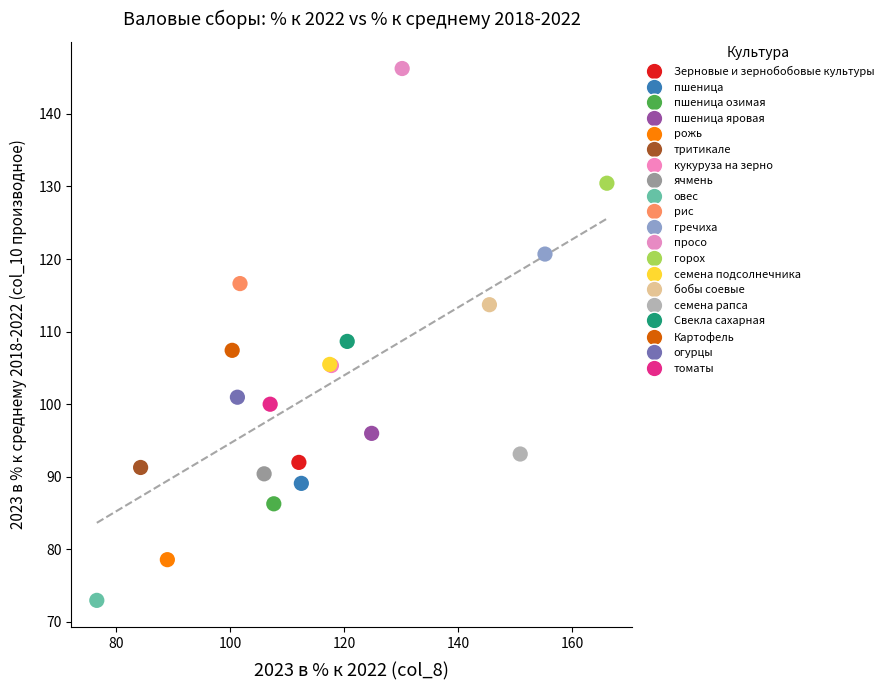

Which series reaches the minimum Y coordinate?

овес